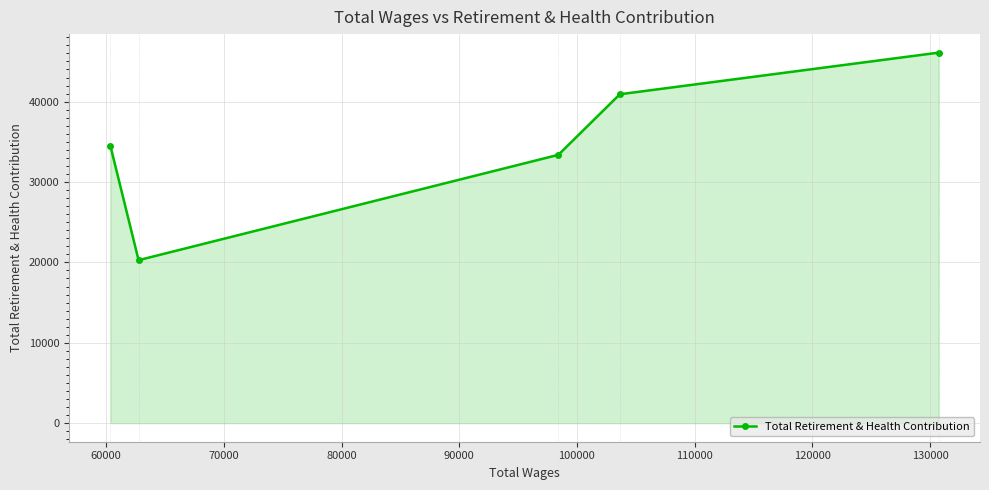

Count the number of categories in the chart.

5